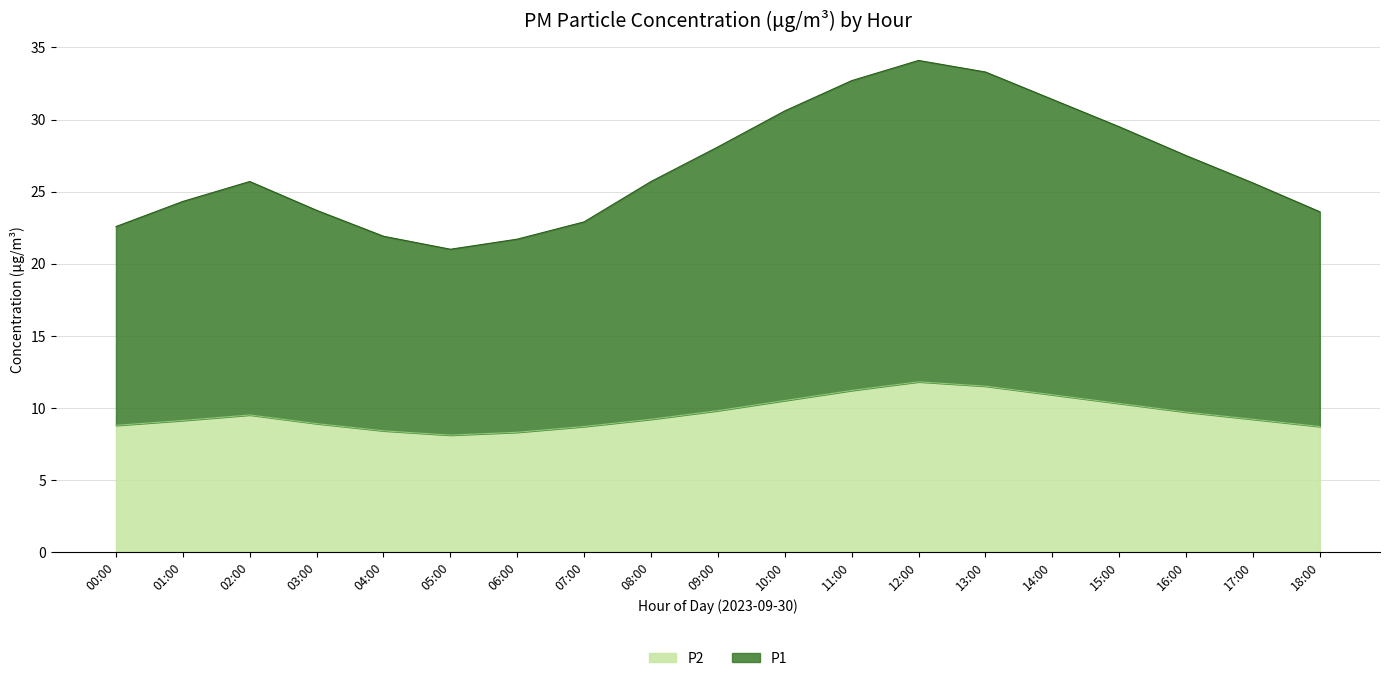

What are all the series names shown in the legend?

P2, P1